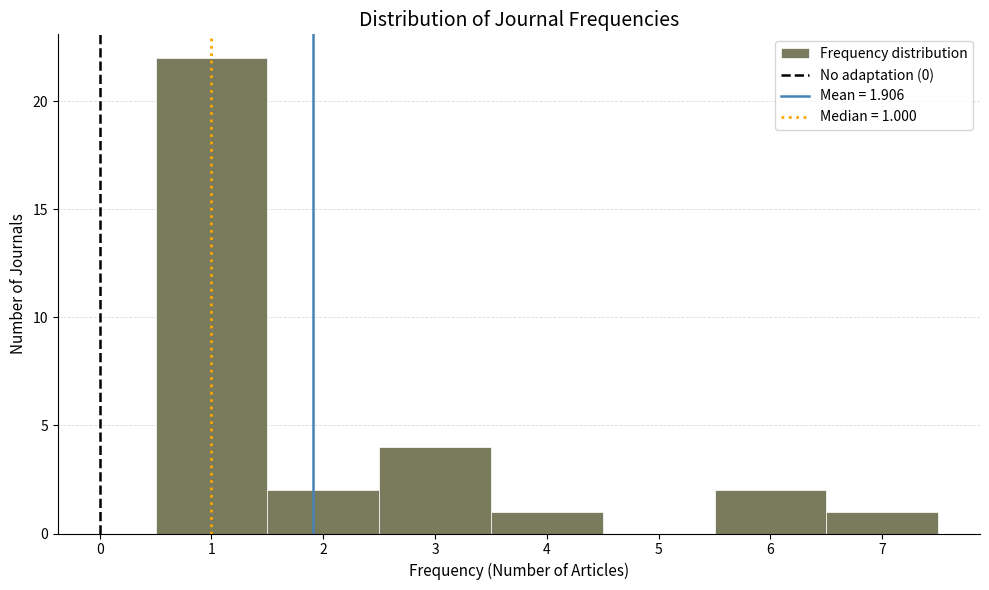

Over which range of the x-axis is the bar tallest?

0.5 to 1.5